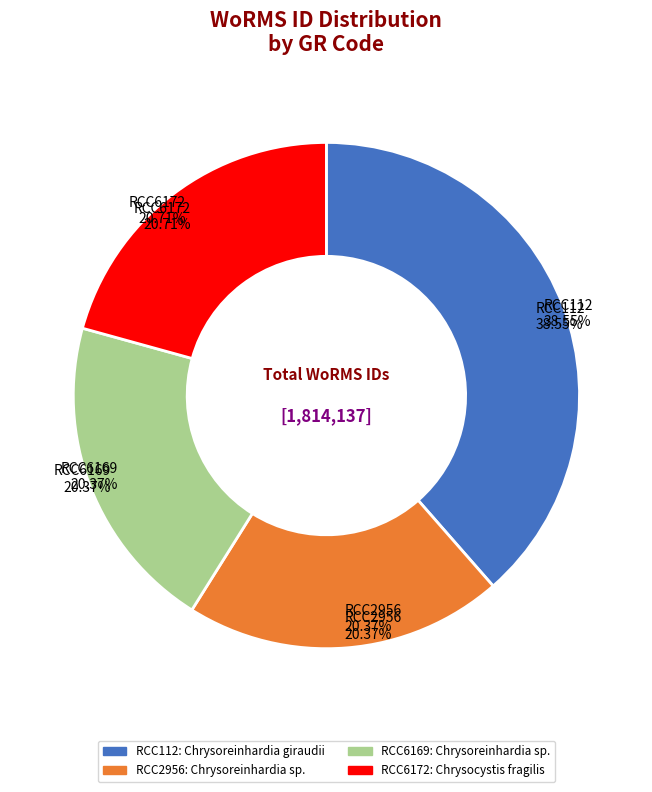

Count the number of slices in the pie.

4